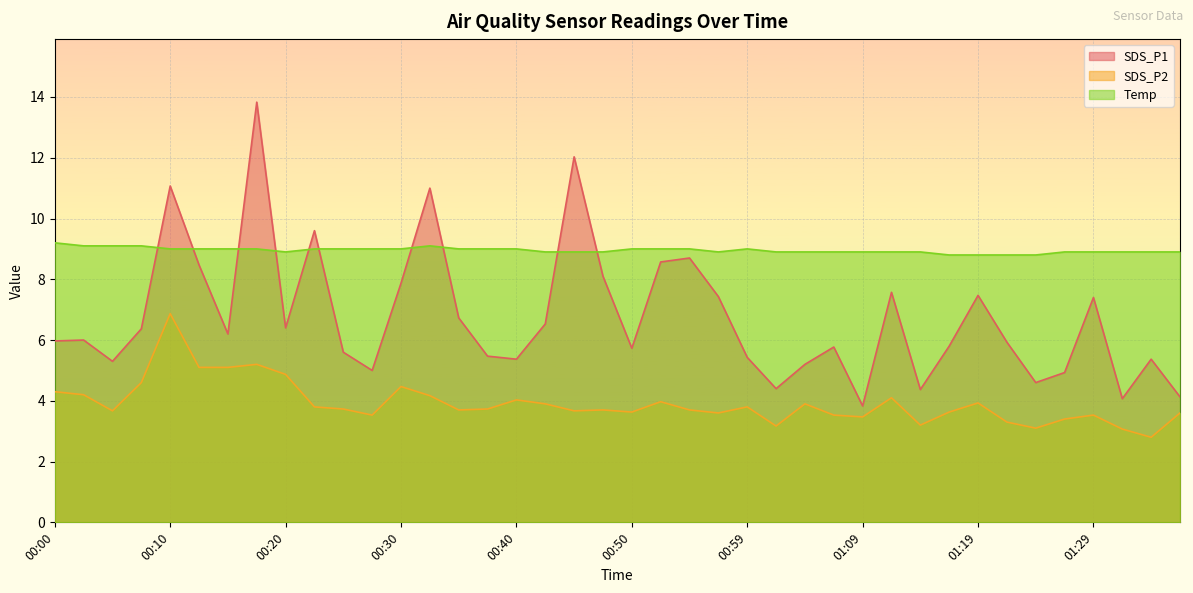

At which category does SDS_P1 reach its first local valley?

00:05